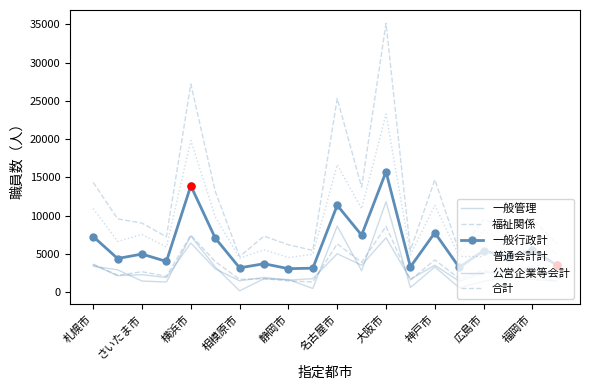

Where do 一般管理 and 公営企業等会計 first cross each other?

札幌市 and さいたま市